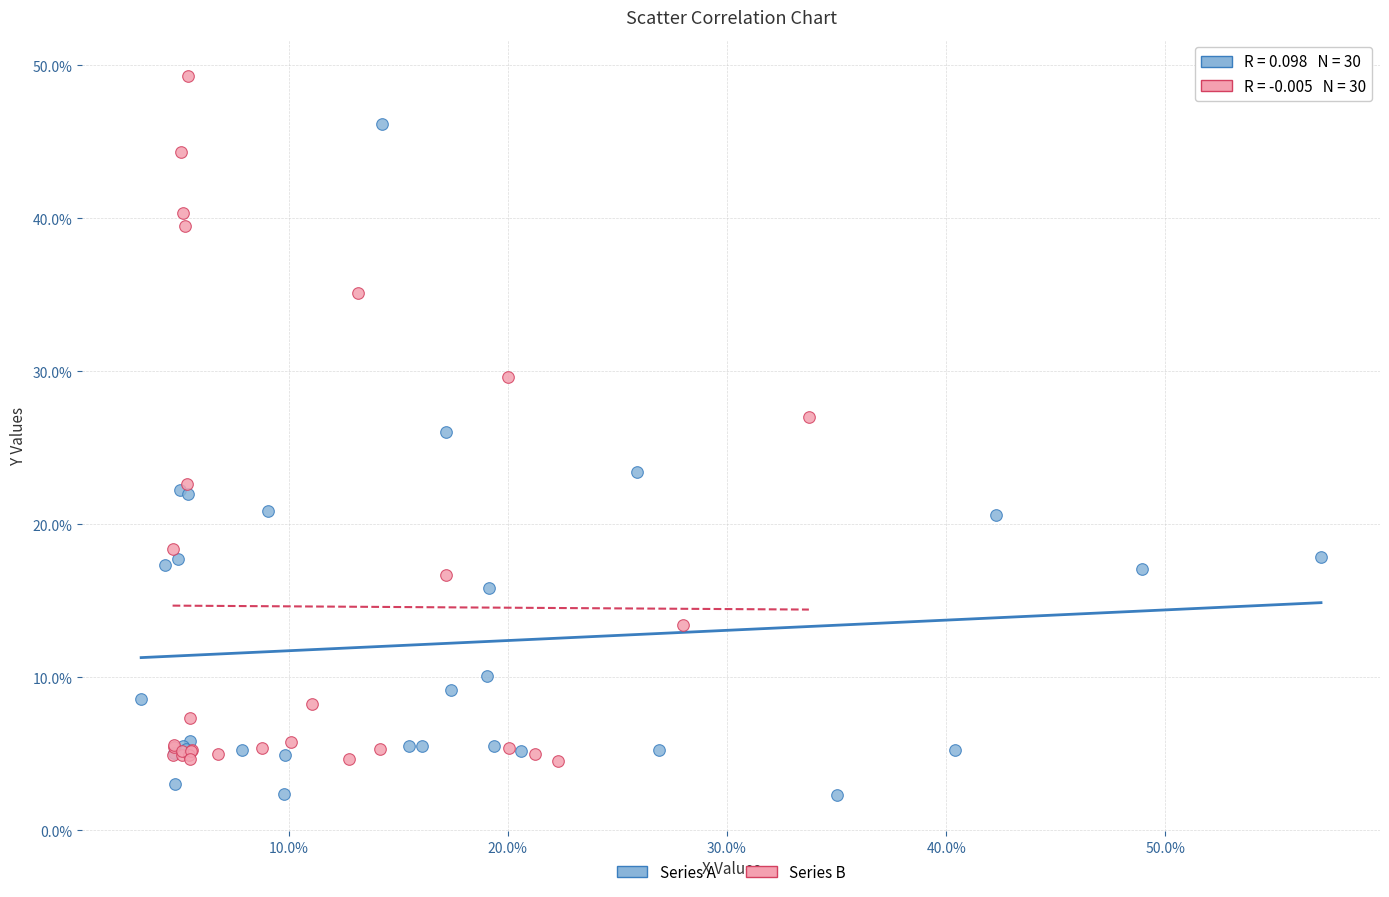

Which series reaches the maximum Y coordinate?

Series B